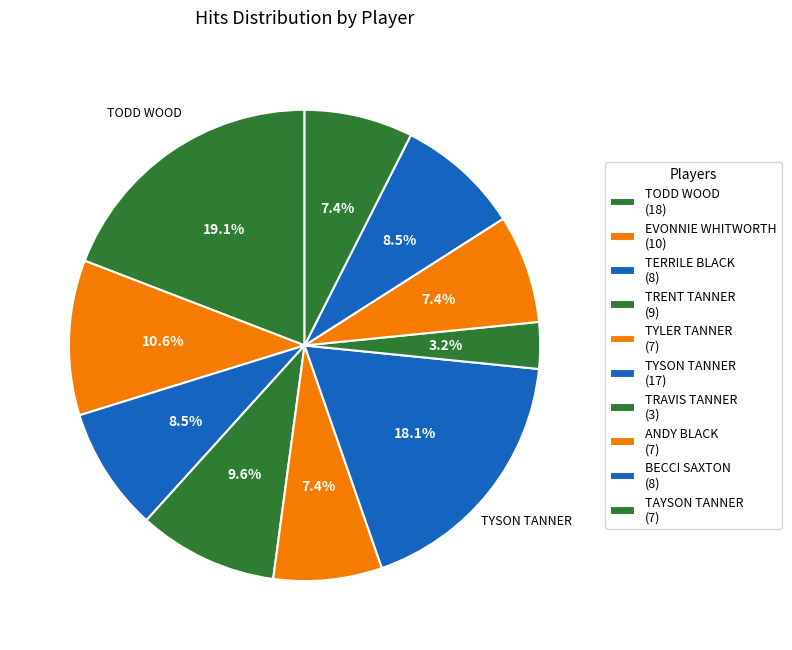

How many slices are in this pie chart?

10